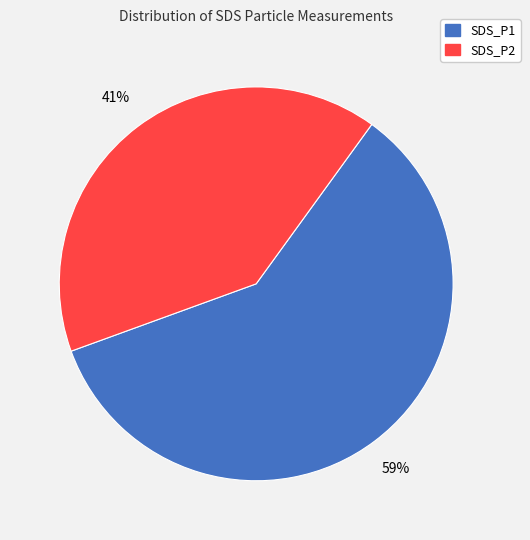

Is there a majority slice in this chart?

Yes